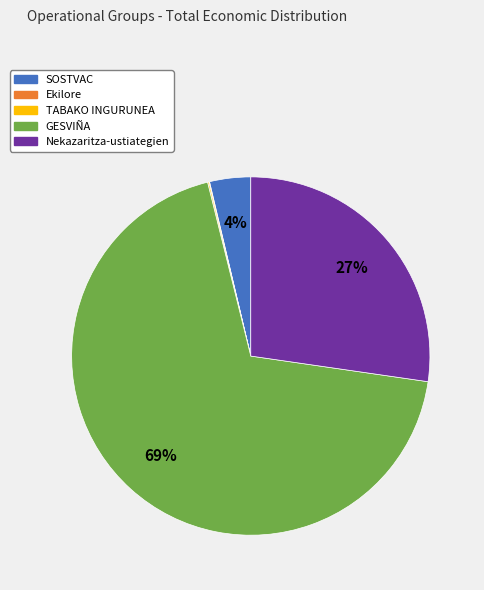

Do Nekazaritza-ustiategien and GESVIÑA together represent more than half of the pie?

Yes